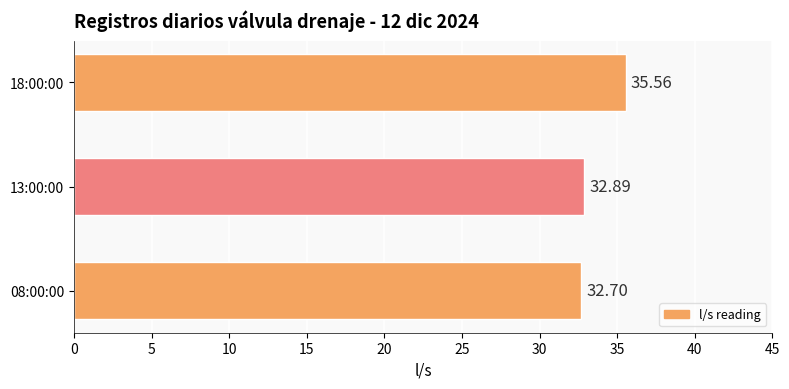

List the labels in order of value, largest first.

18:00:00, 13:00:00, 08:00:00